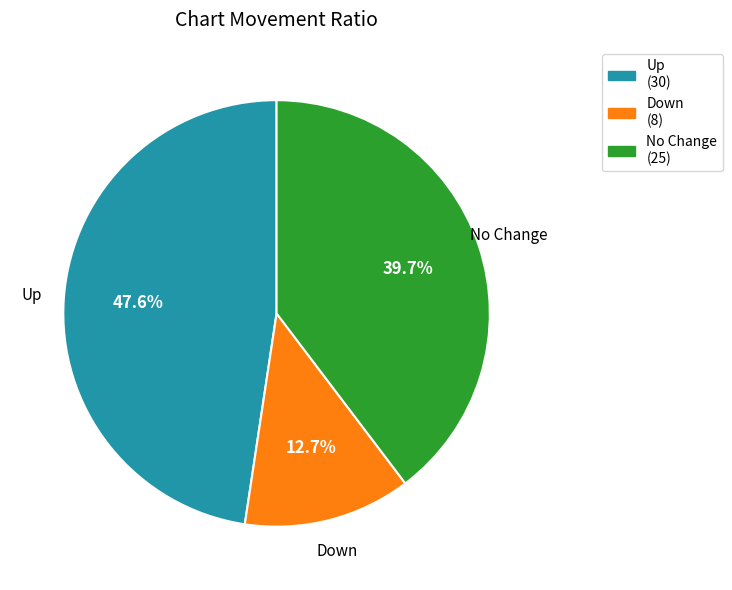

What percentage is NOT represented by Up?

52.4%